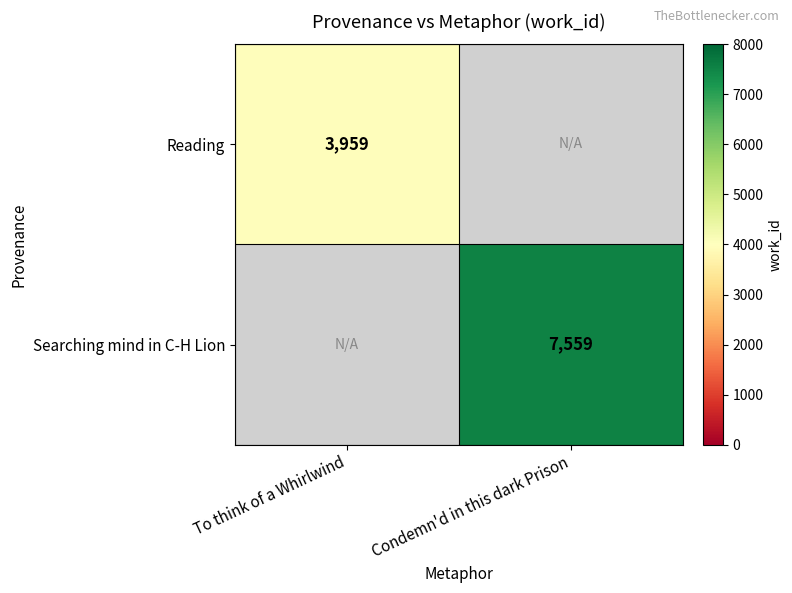

At how many categories does at least one series exceed 4856?

1